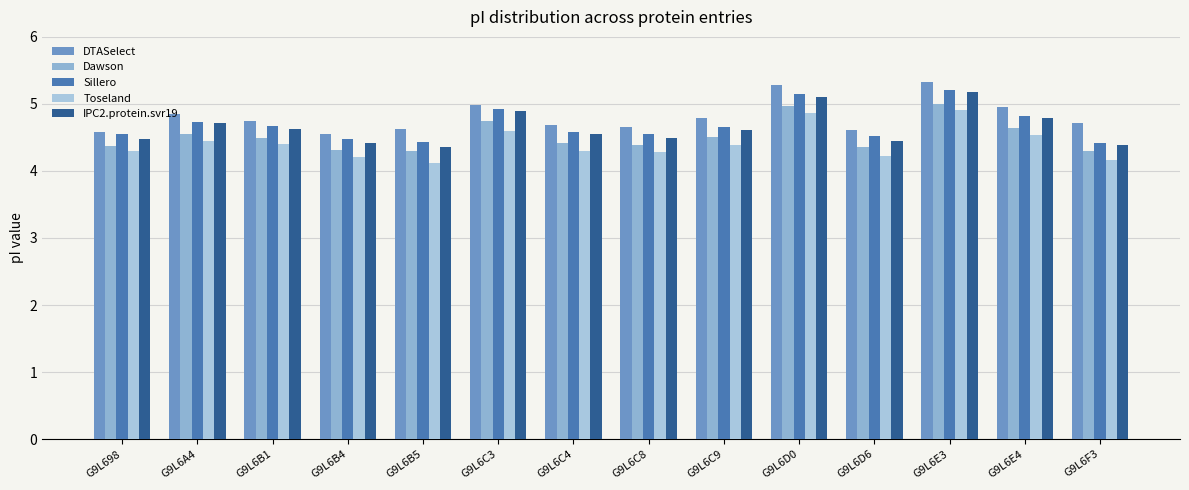

At which category is the sum across all series the highest?

G9L6E3